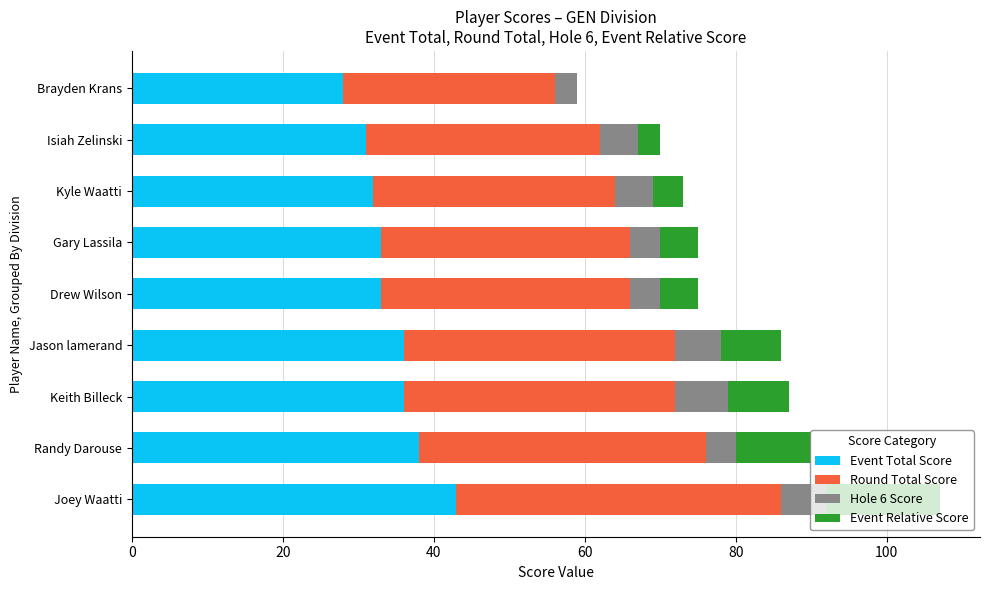

The value of Event Total Score at Joey Waatti is 20. True or false?

False